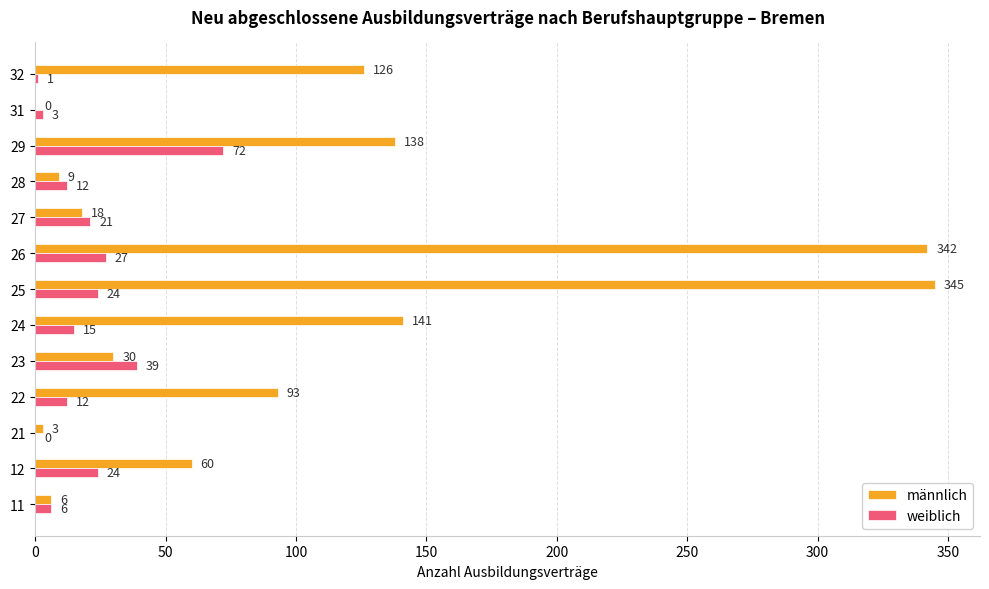

What is the sum of all weiblich values?

256